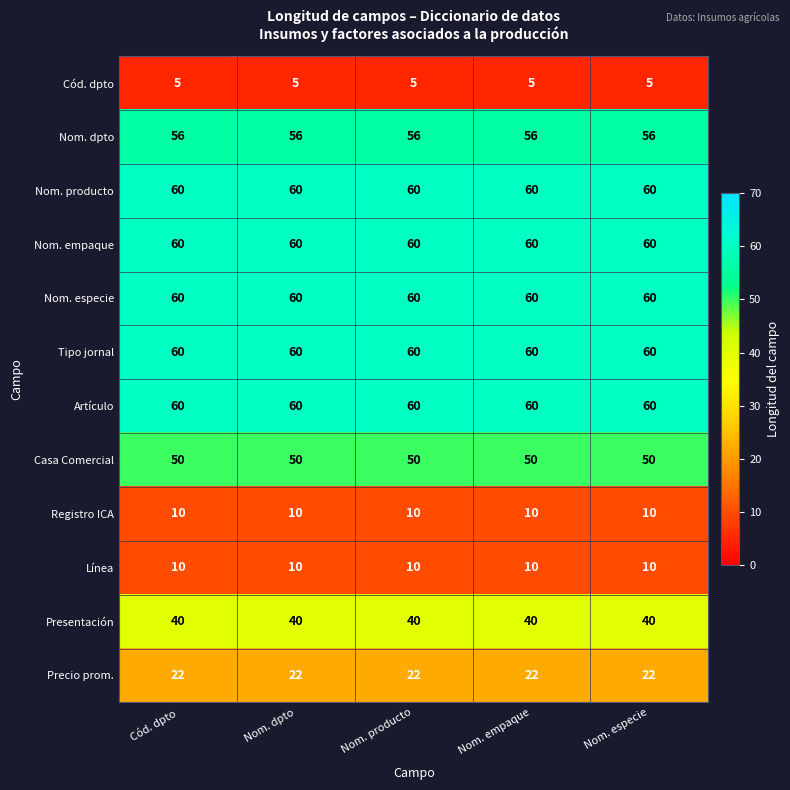

Is the value of Casa Comercial at Cód. dpto greater than the value of Línea at Nom. producto?

Yes